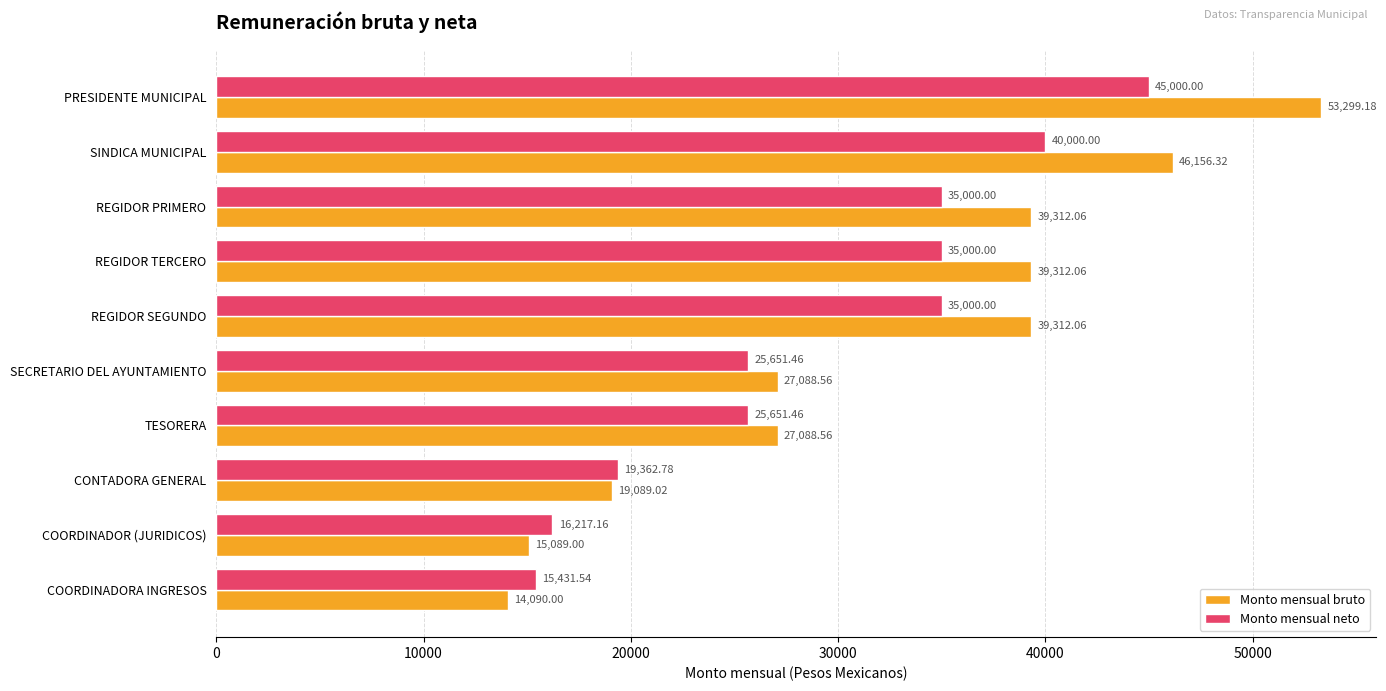

Rank the series by their maximum value, from highest to lowest.

Monto mensual bruto, Monto mensual neto